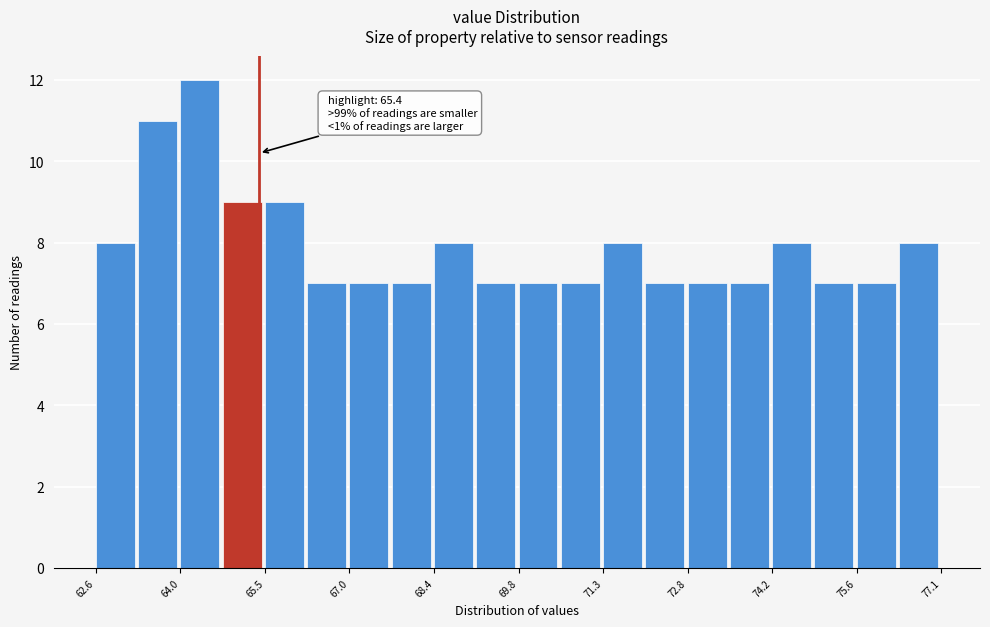

Read against the x-axis, roughly where is the centre of the tallest bar?

64.4